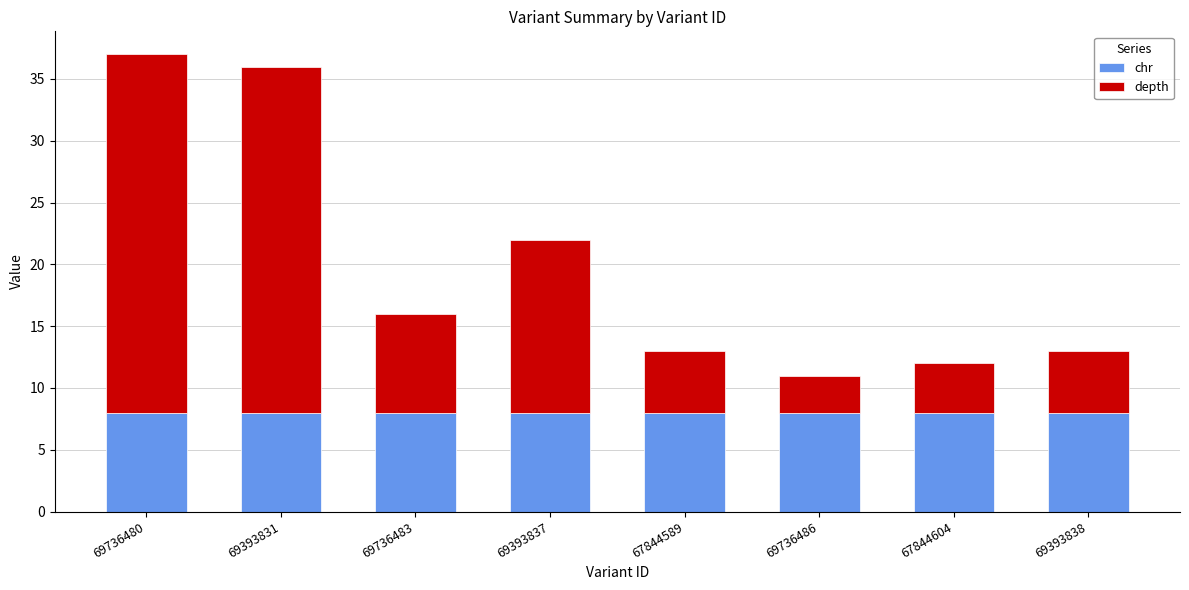

Read the chr value at 69393831.

8